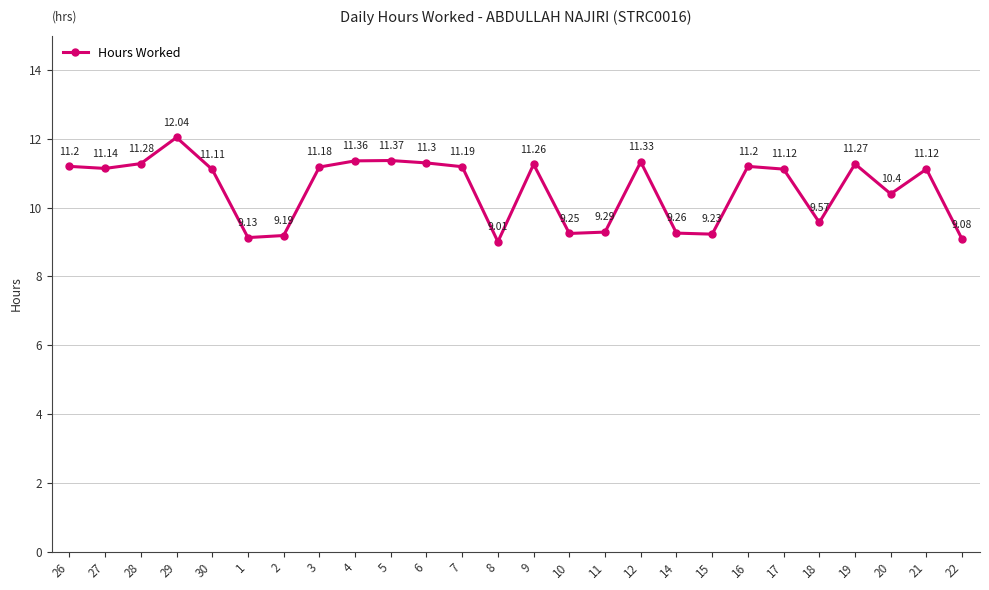

What is the smallest value displayed?

9.0